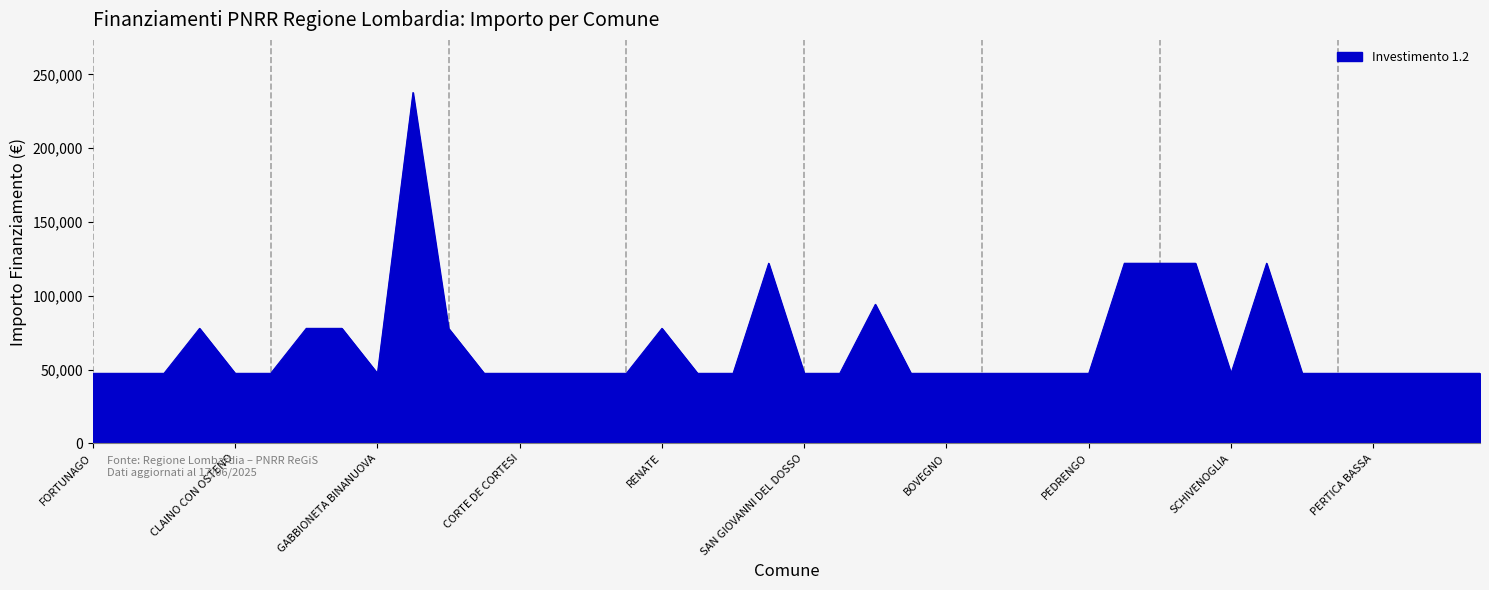

What is the greatest value displayed?

237681